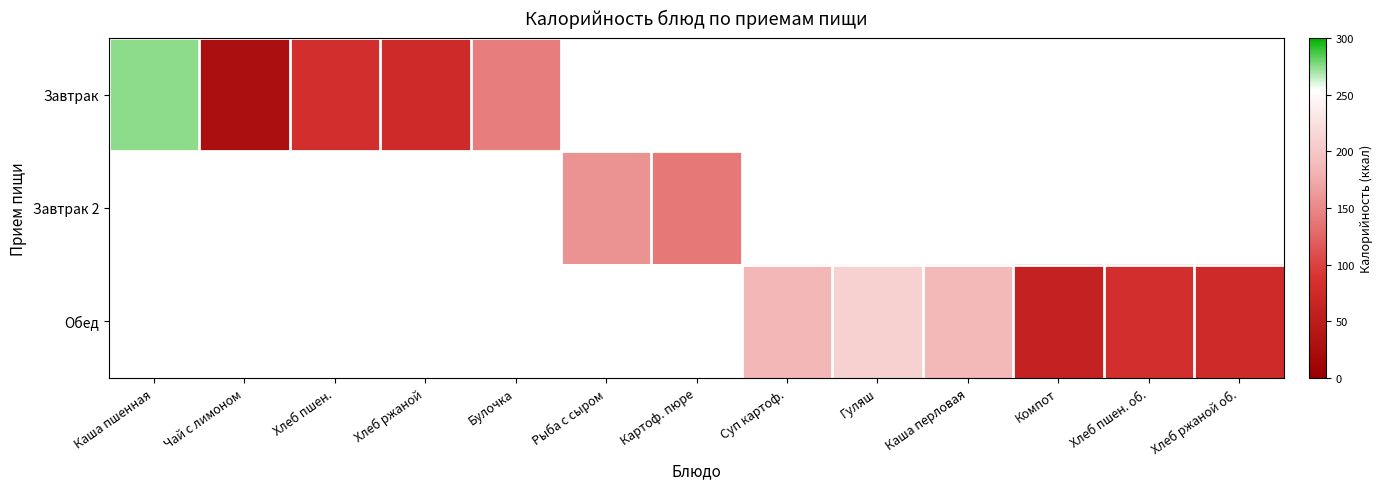

Count the number of categories in the chart.

13